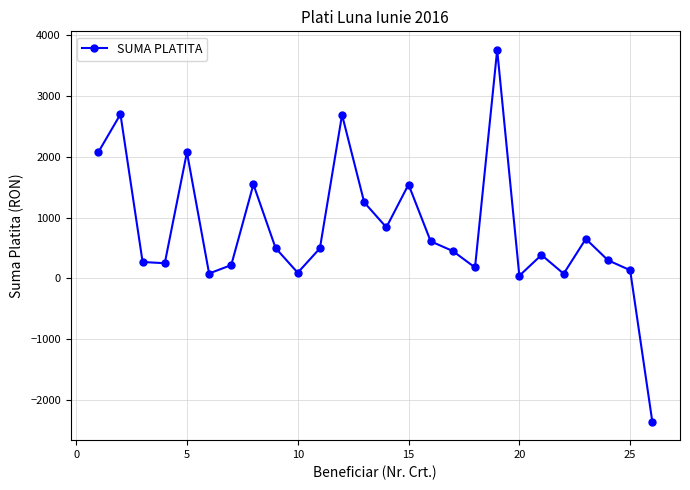

What is the maximum value shown in the chart?

3756.5